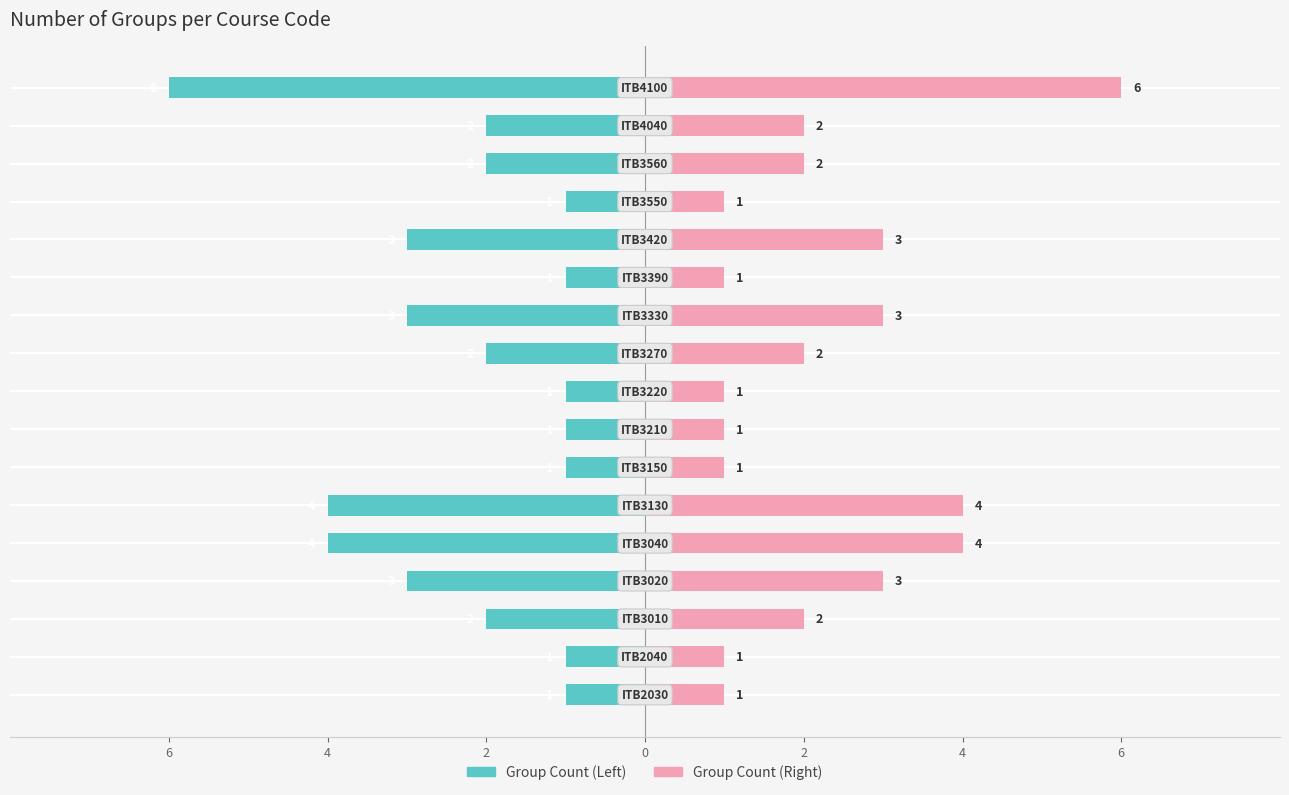

How many data points does each series have?

17